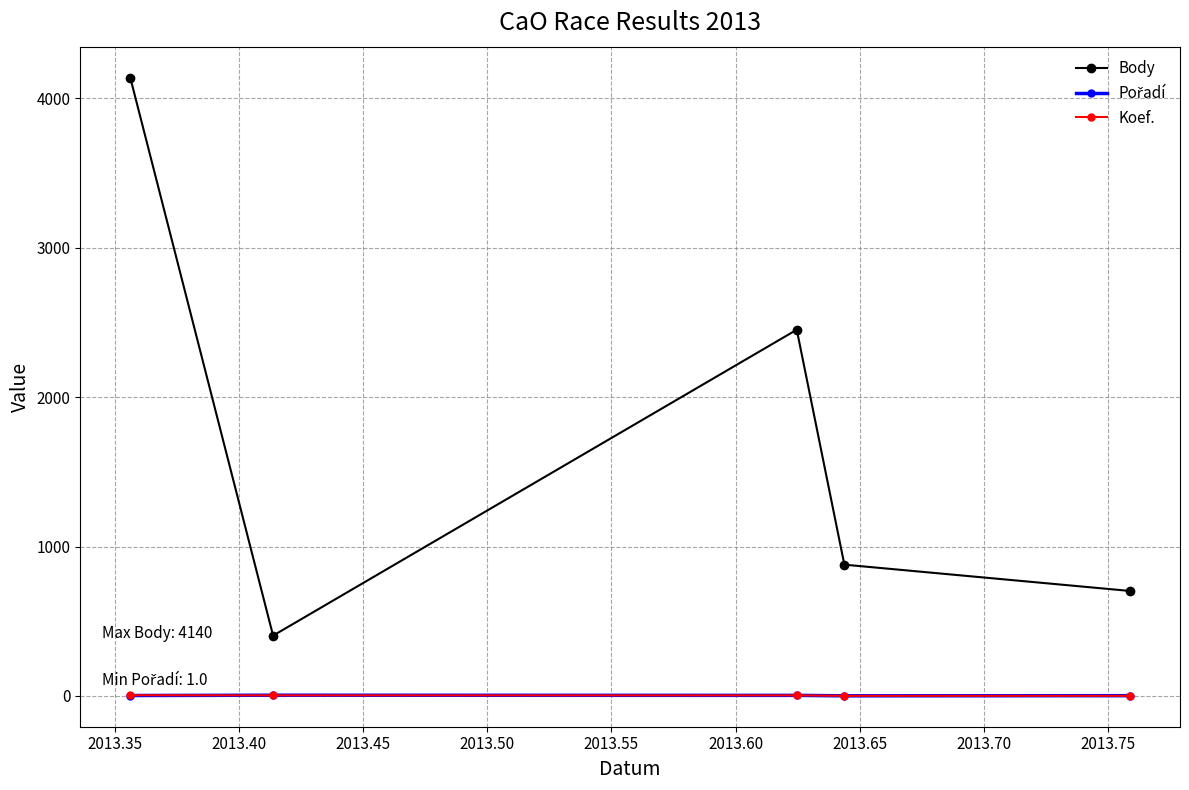

What is the greatest value displayed?

4140